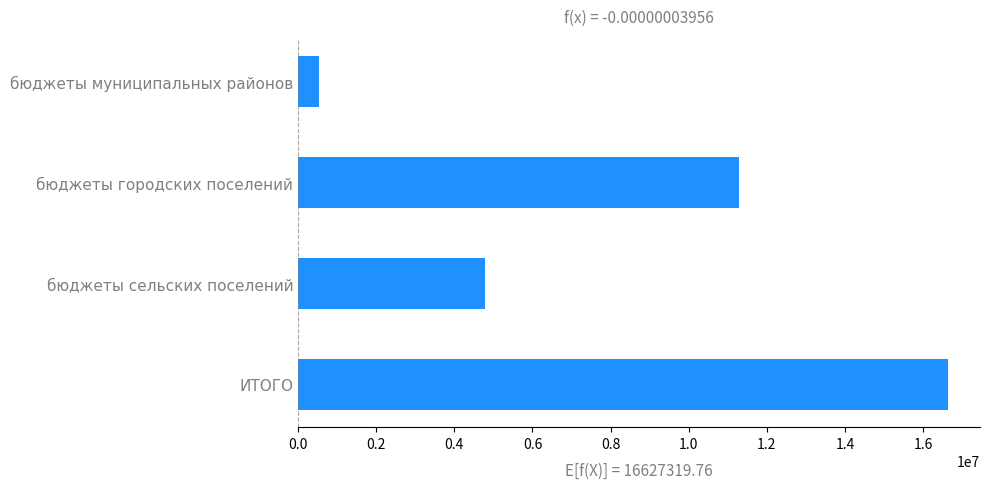

What is the change in value from бюджеты муниципальных районов to ИТОГО?

+16082999.7